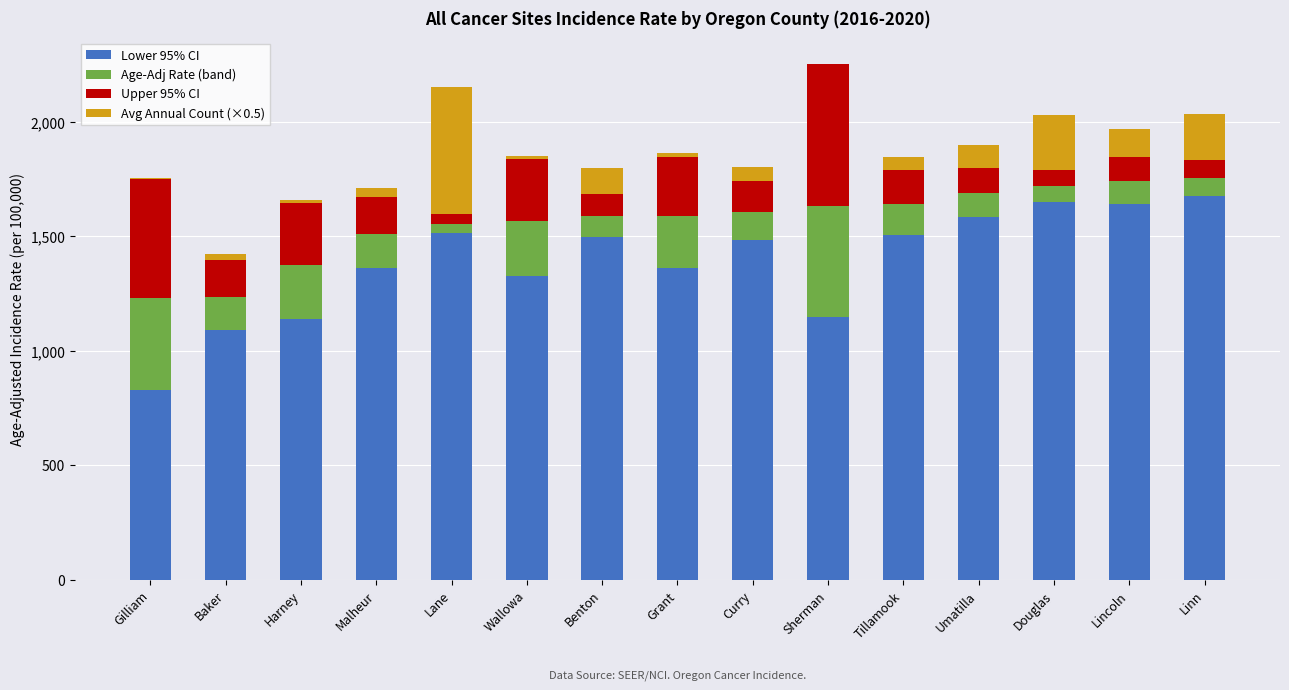

The Lower 95% CI series shows 1520.7 at Baker. True or false?

False